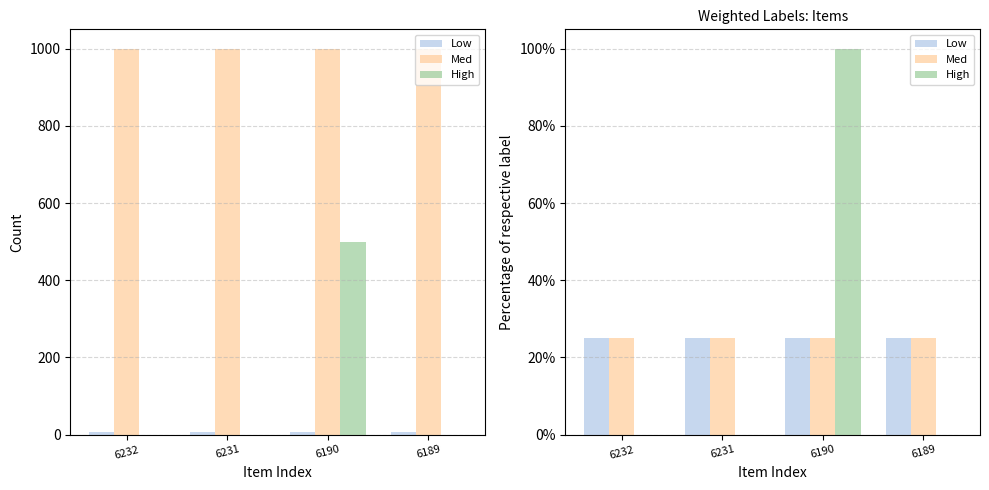

Between 6232 and 6231, which series saw the biggest shift?

Low